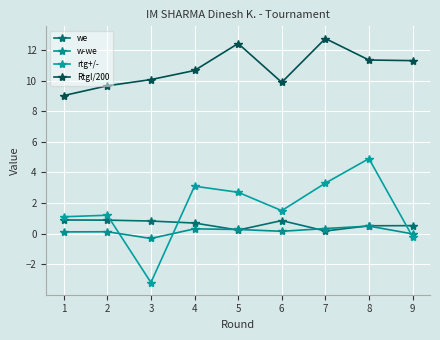

Reading left to right, list all the values displayed in this chart.

we: 1=0.9	2=0.9	3=0.8	4=0.7	5=0.2	6=0.8	7=0.2	8=0.5	9=0.5
w-we: 1=0.1	2=0.1	3=-0.3	4=0.3	5=0.3	6=0.1	7=0.3	8=0.5	9=-0.0
rtg+/-: 1=1.1	2=1.2	3=-3.2	4=3.1	5=2.7	6=1.5	7=3.3	8=4.9	9=-0.2
RtgI/200: 1=9.0	2=9.7	3=10.1	4=10.7	5=12.4	6=9.9	7=12.8	8=11.3	9=11.3